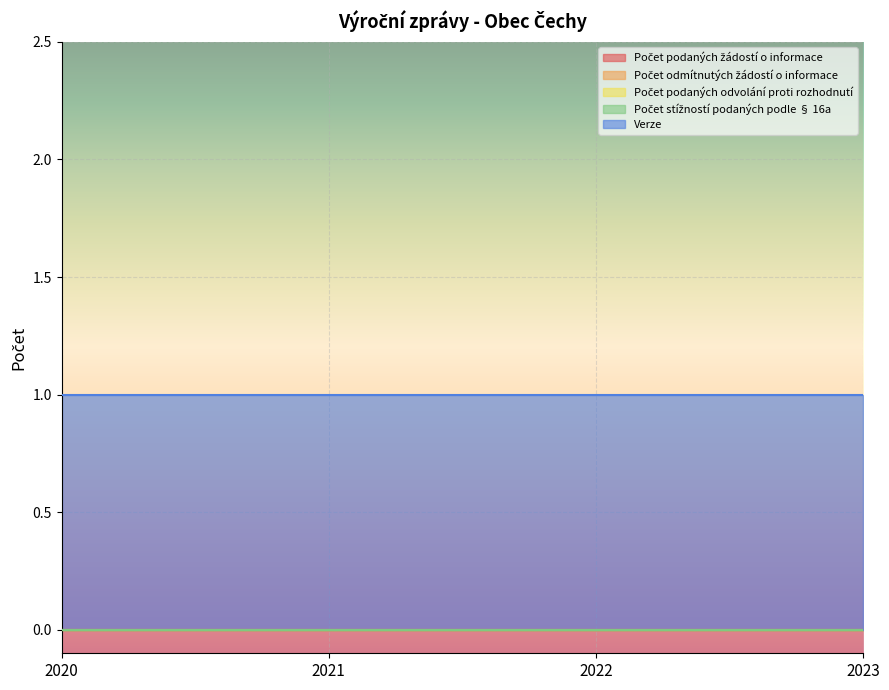

Reading left to right, what are all the values shown in this chart?

Počet podaných žádostí o informace: 2020=0	2021=0	2022=0	2023=0
Počet odmítnutých žádostí o informace: 2020=0	2021=0	2022=0	2023=0
Počet podaných odvolání proti rozhodnutí: 2020=0	2021=0	2022=0	2023=0
Počet stížností podaných podle § 16a: 2020=0	2021=0	2022=0	2023=0
Verze: 2020=1	2021=1	2022=1	2023=1